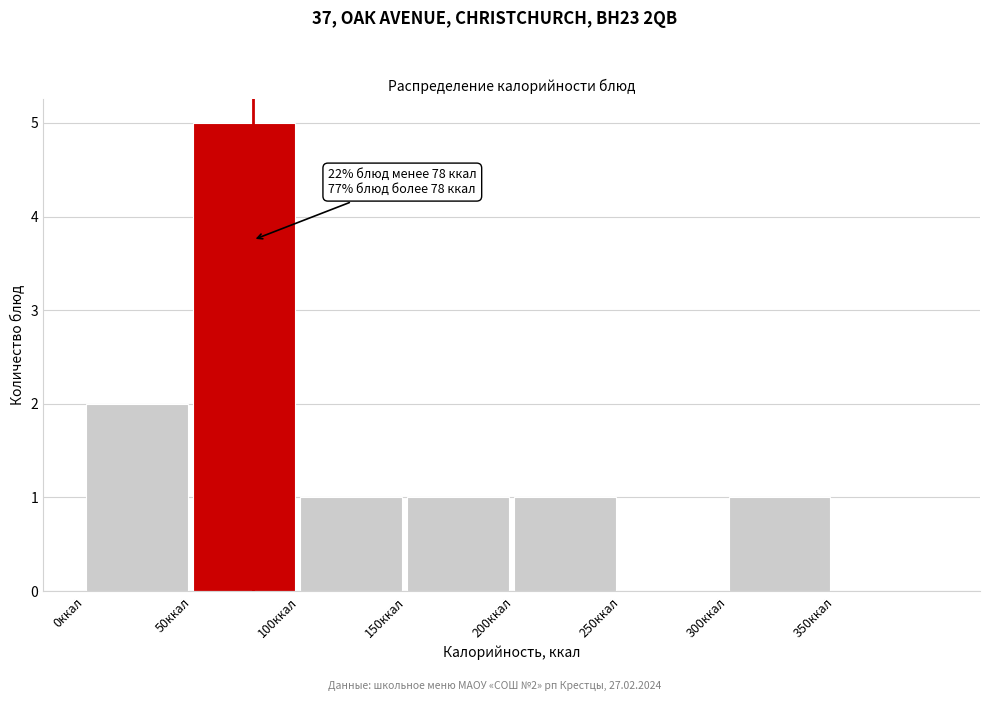

Which range on the x-axis has the tallest bar?

50 to 100